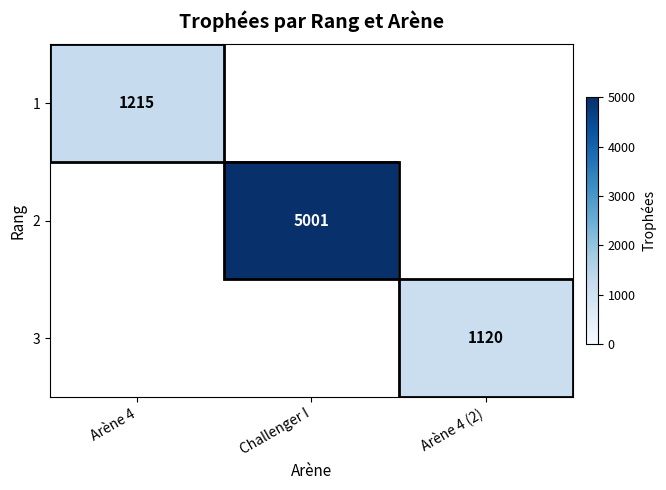

The 1 series shows 801.5 at Arène 4. True or false?

False